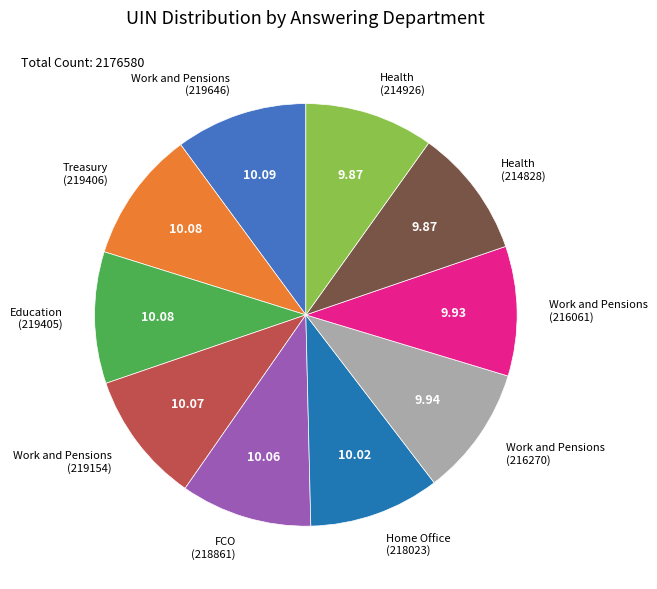

Do Health (214926) and Work and Pensions (219646) together represent more than half of the pie?

No